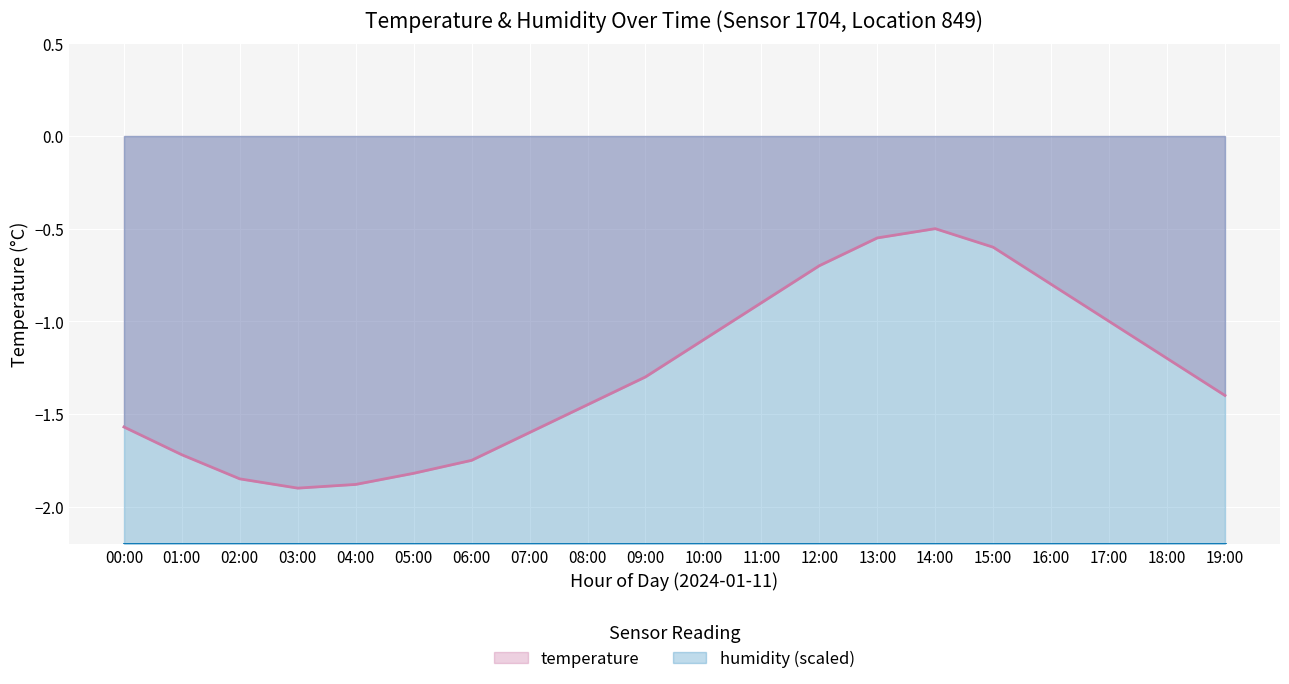

Reading left to right, transcribe all the data shown in this chart.

-1.6	-1.7	-1.9	-1.9	-1.9	-1.8	-1.8	-1.6	-1.4	-1.3	-1.1	-0.9	-0.7	-0.6	-0.5	-0.6	-0.8	-1.0	-1.2	-1.4